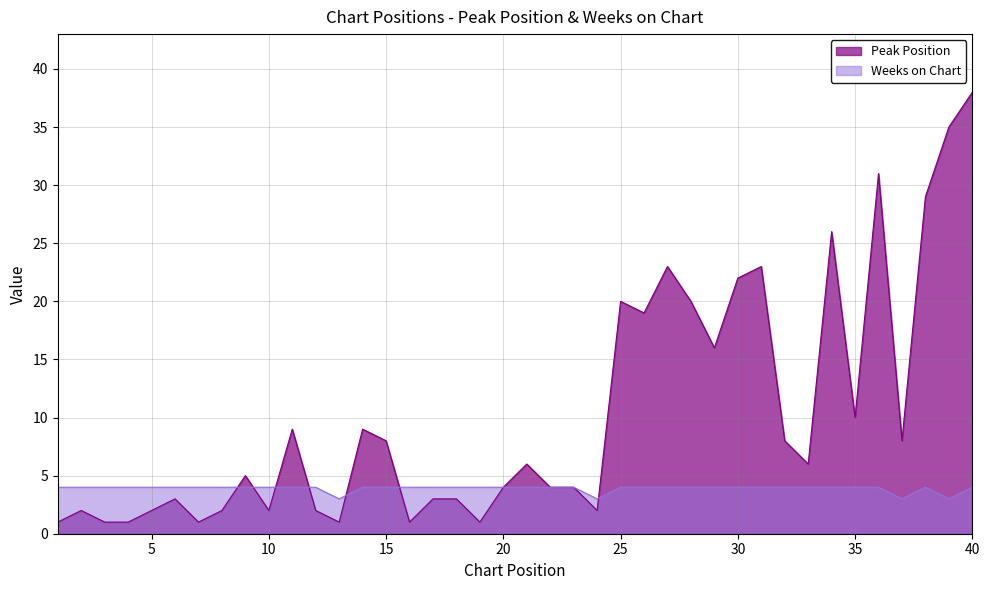

What are all the series names shown in the legend?

Peak Position, Weeks on Chart